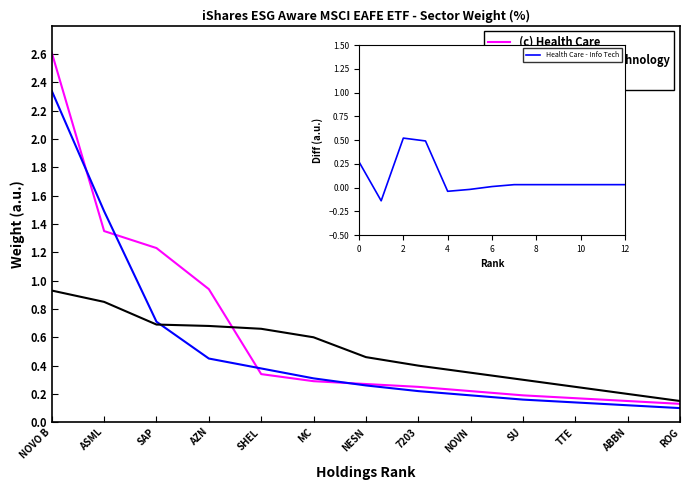

Between which two adjacent categories do (b) Information Technology and (a) Financials first intersect?

SAP and AZN